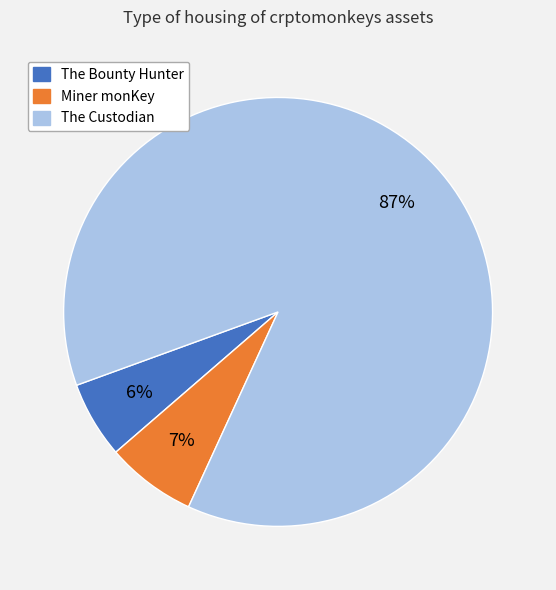

How many slices are in this pie chart?

3